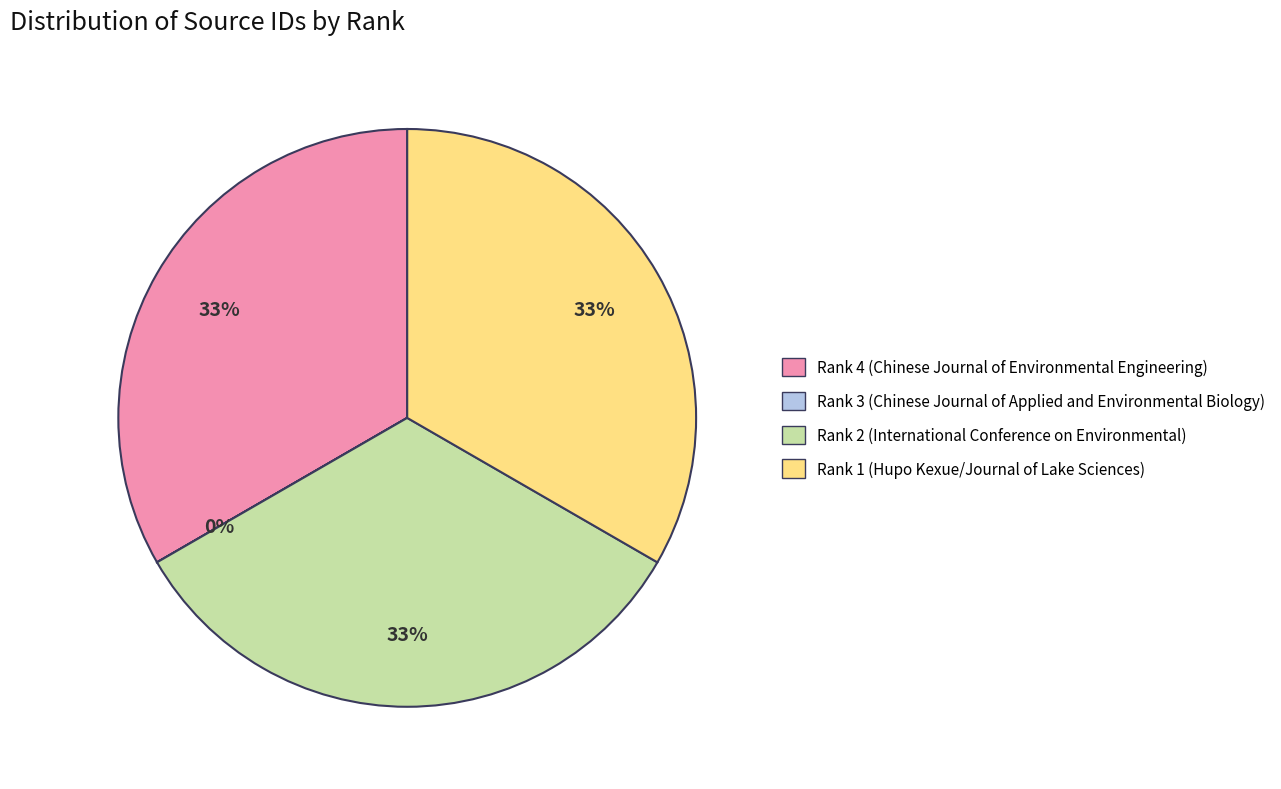

Does Rank 4 (Chinese Journal of Environmental Engineering) represent more than half of the total?

No